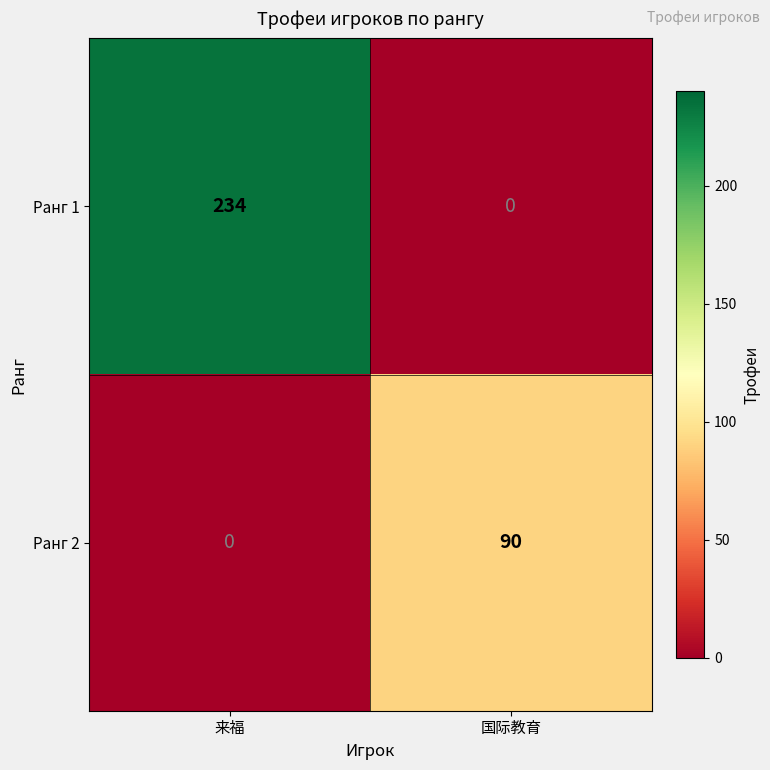

What is the difference between the maximum and minimum values in the Ранг 1 series?

234